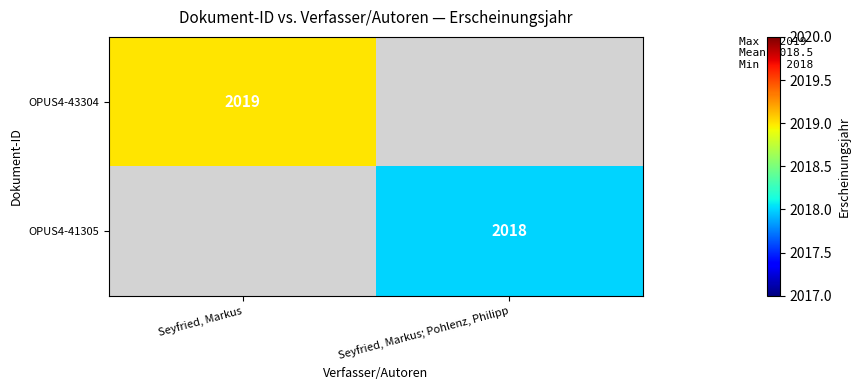

True or false: OPUS4-41305 has a value of 2812 at Seyfried, Markus; Pohlenz, Philipp.

False